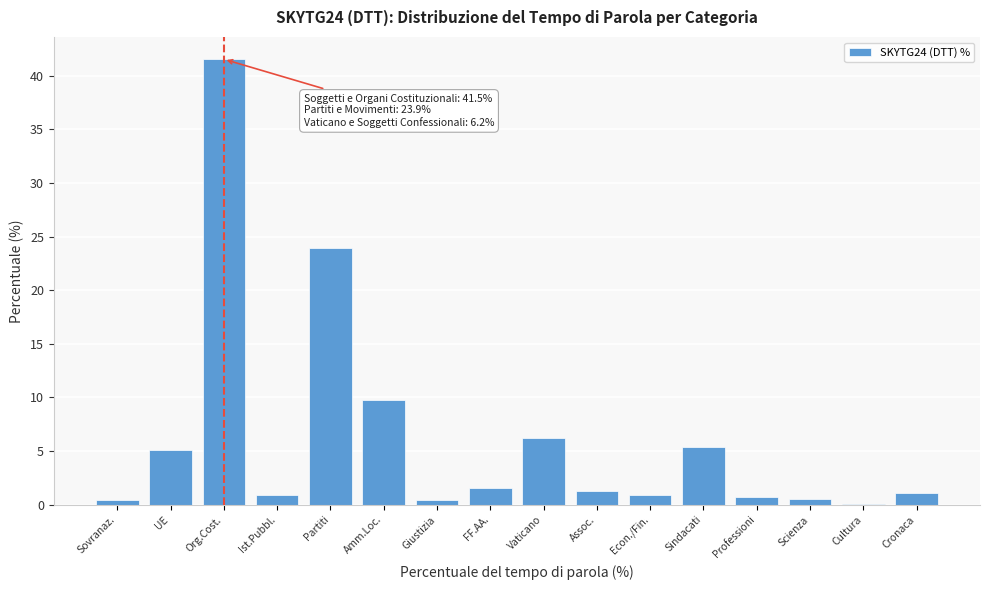

What is the sum of all values?

100.0